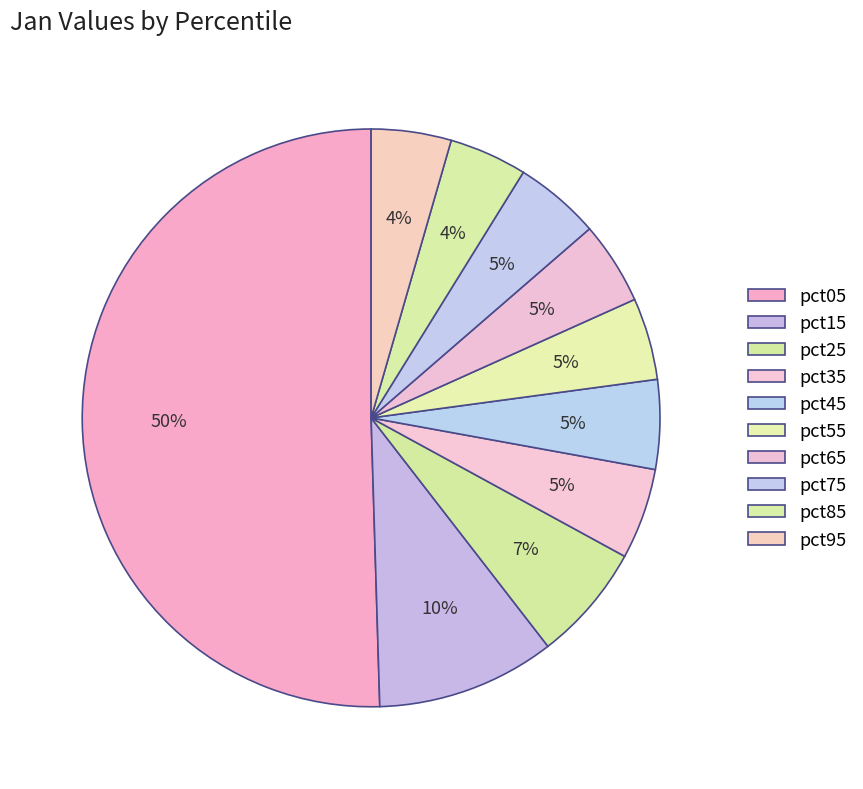

Is it true that pct25 is 7% of the pie?

True